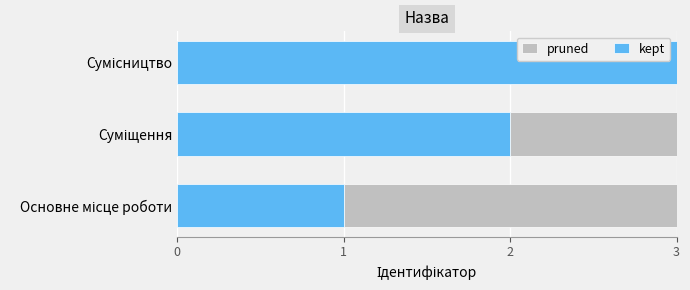

What is the highest value of the kept series?

3